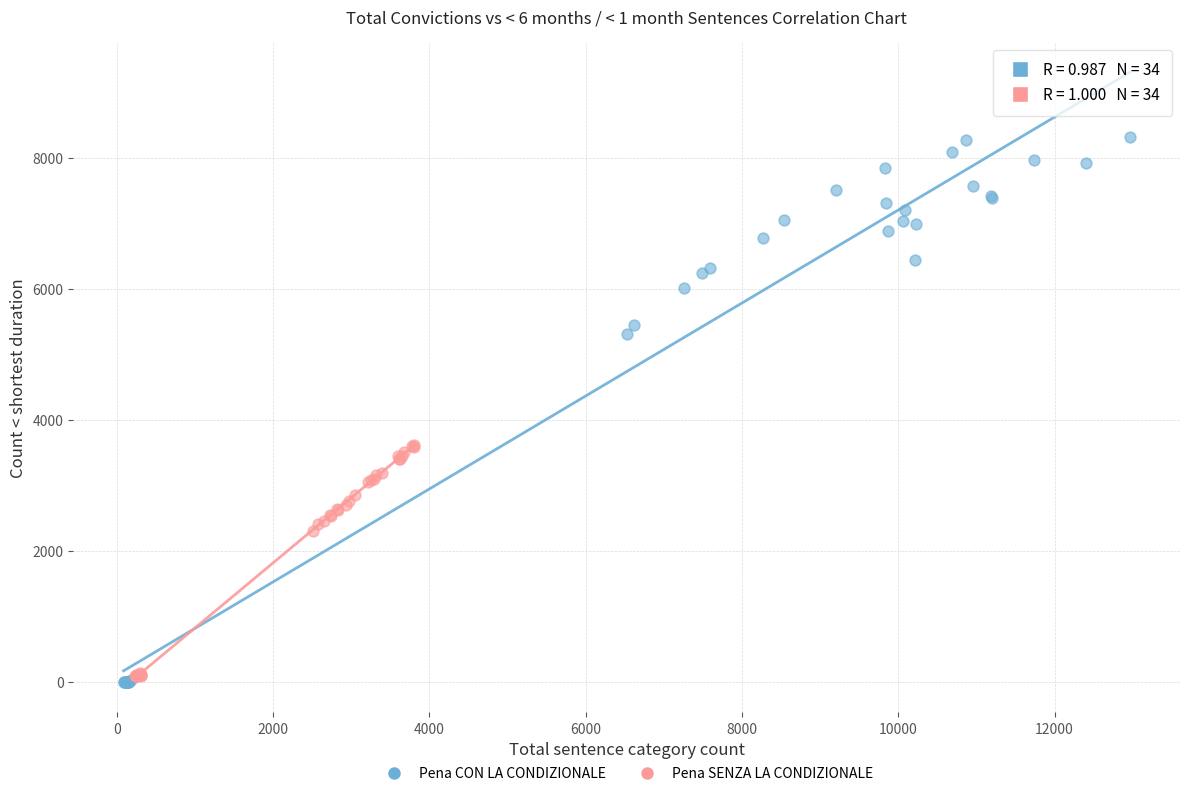

Which series has the widest spread of Y values?

Pena CON LA CONDIZIONALE